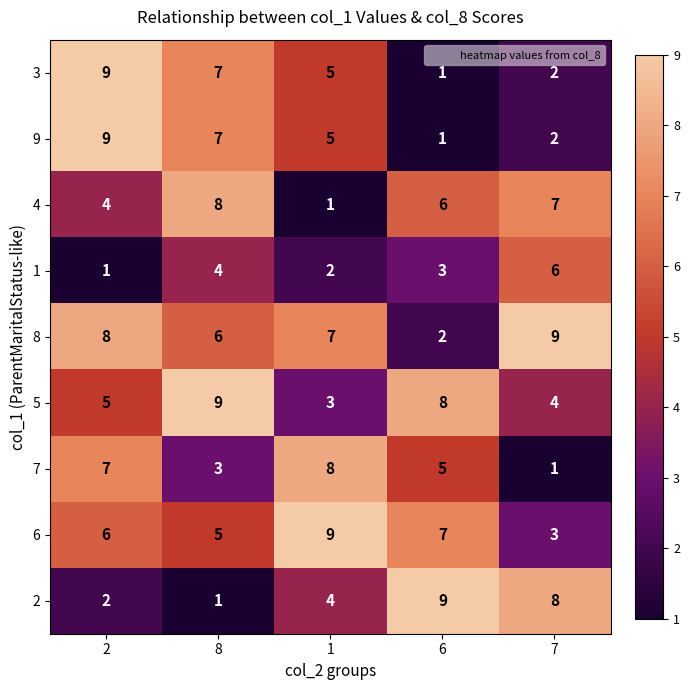

True or false: 9 has a value of 1 at 6.

True